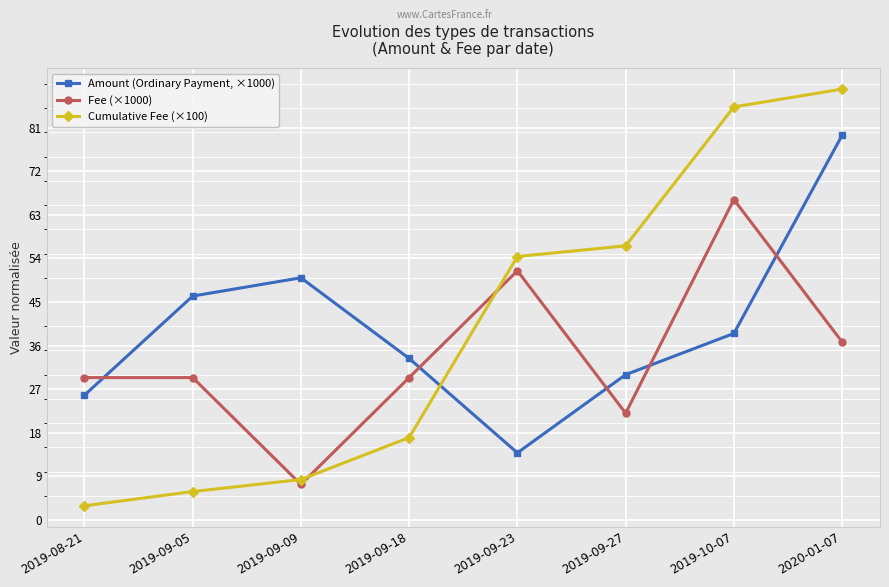

Where does the Amount (Ordinary Payment, ×1000) series first go above 38?

2019-09-05